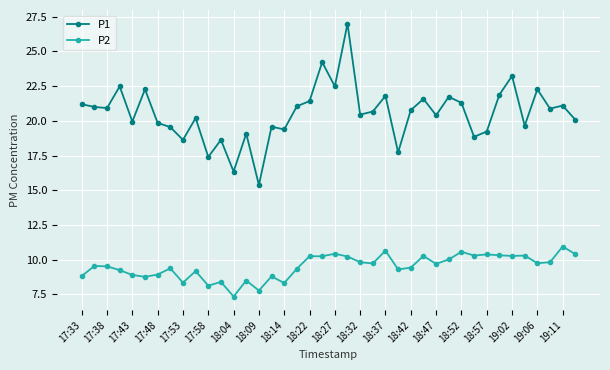

True or false: P1 has more than 0 interior local peaks.

True